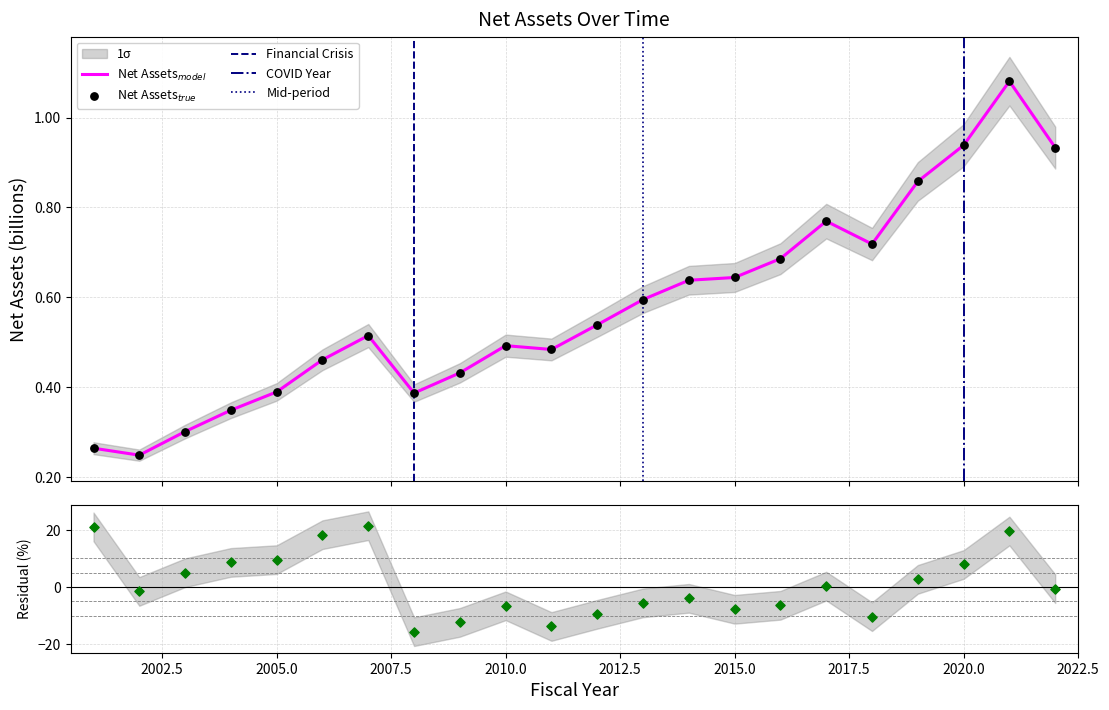

Which has a higher value, 2014 or 2015?

2015